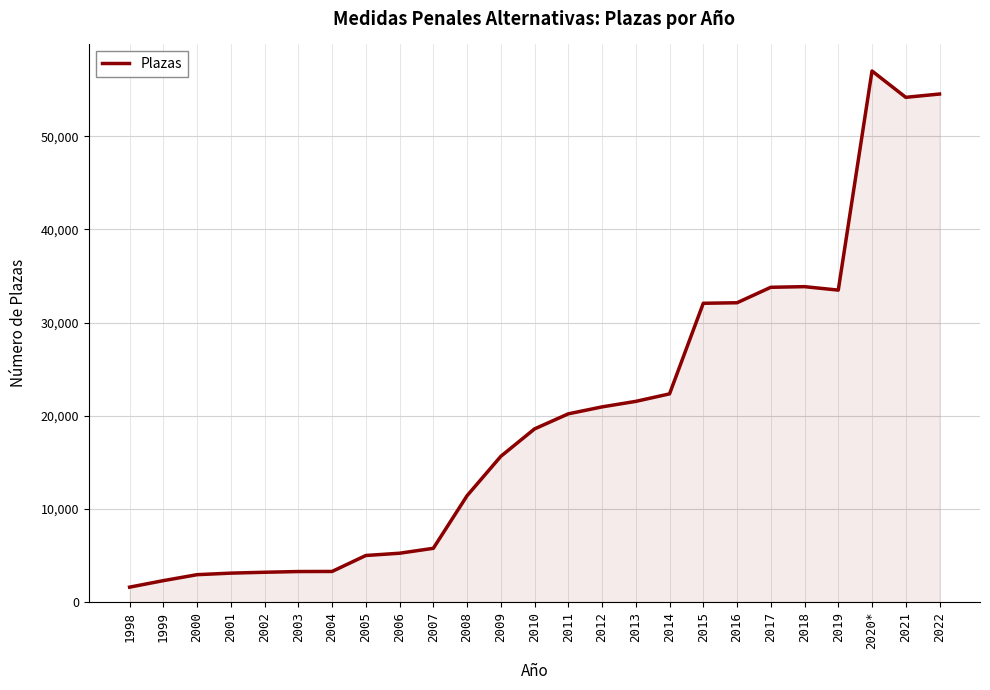

What is the minimum value shown in the chart?

1583